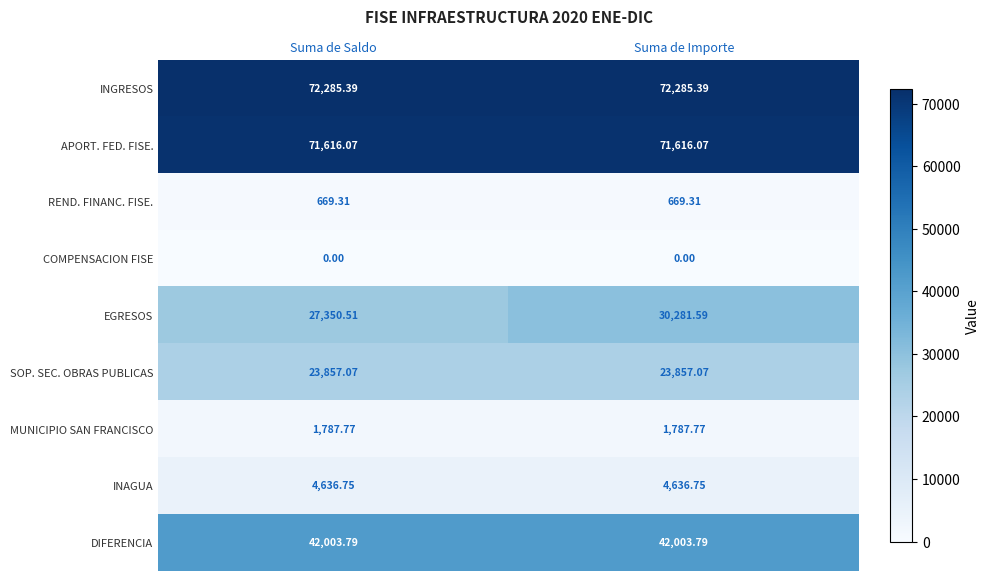

Which series has the largest total across all categories?

INGRESOS